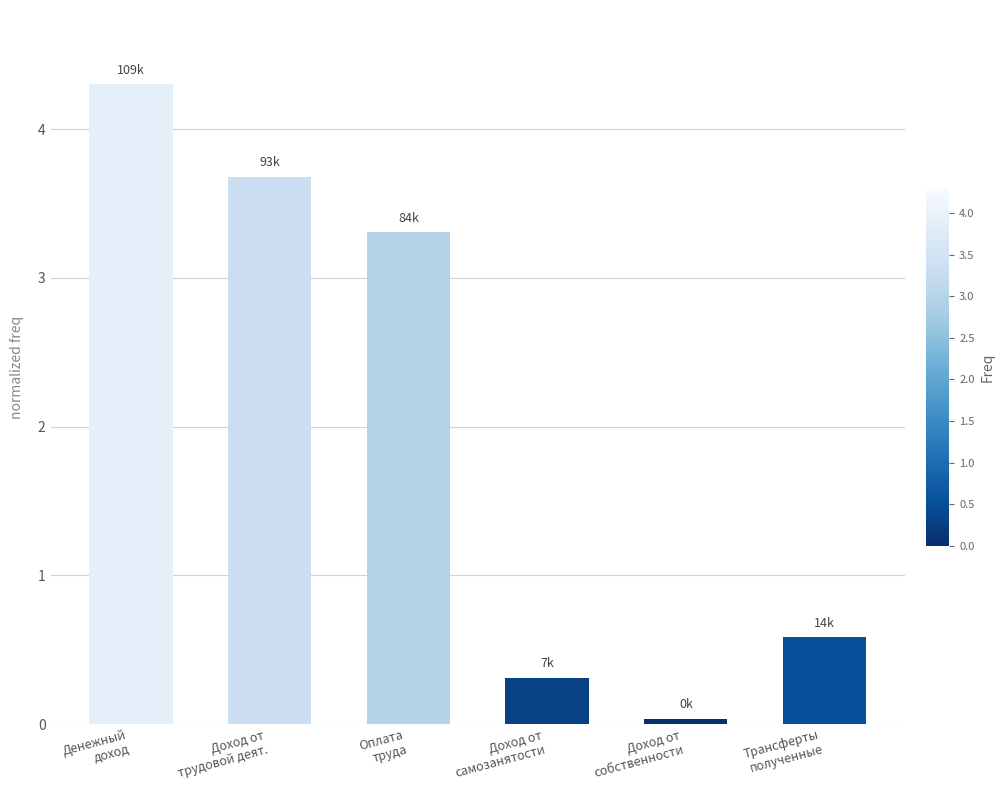

How many series are shown in this chart?

1